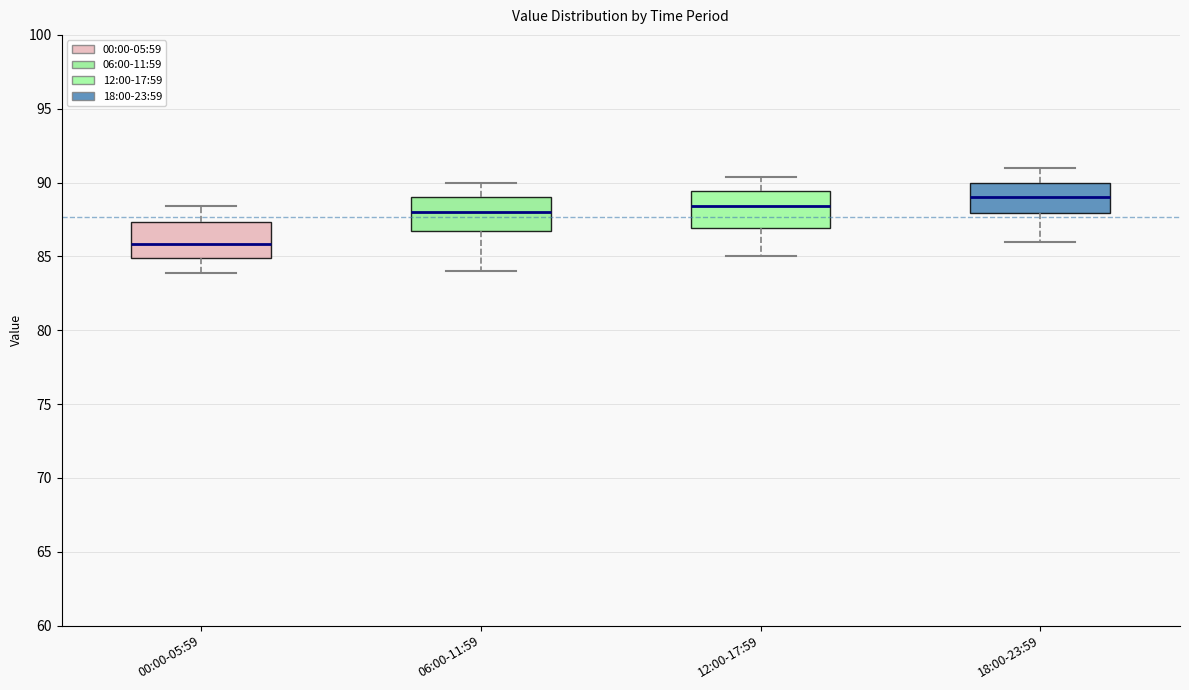

Which box's median line is the lowest?

00:00-05:59